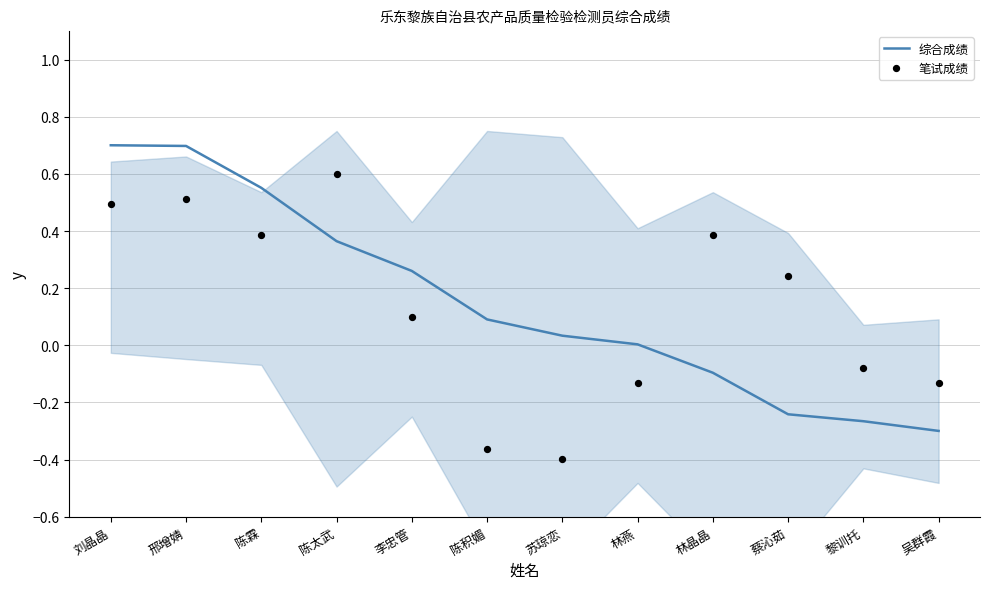

What are all the series names shown in the legend?

综合成绩, 笔试成绩